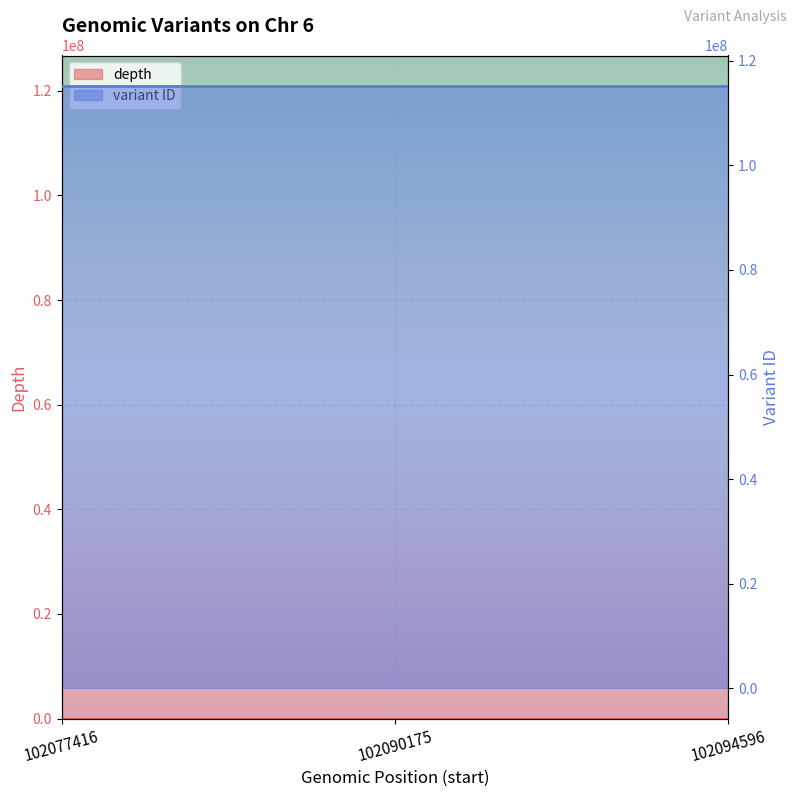

Count the number of categories in the chart.

3